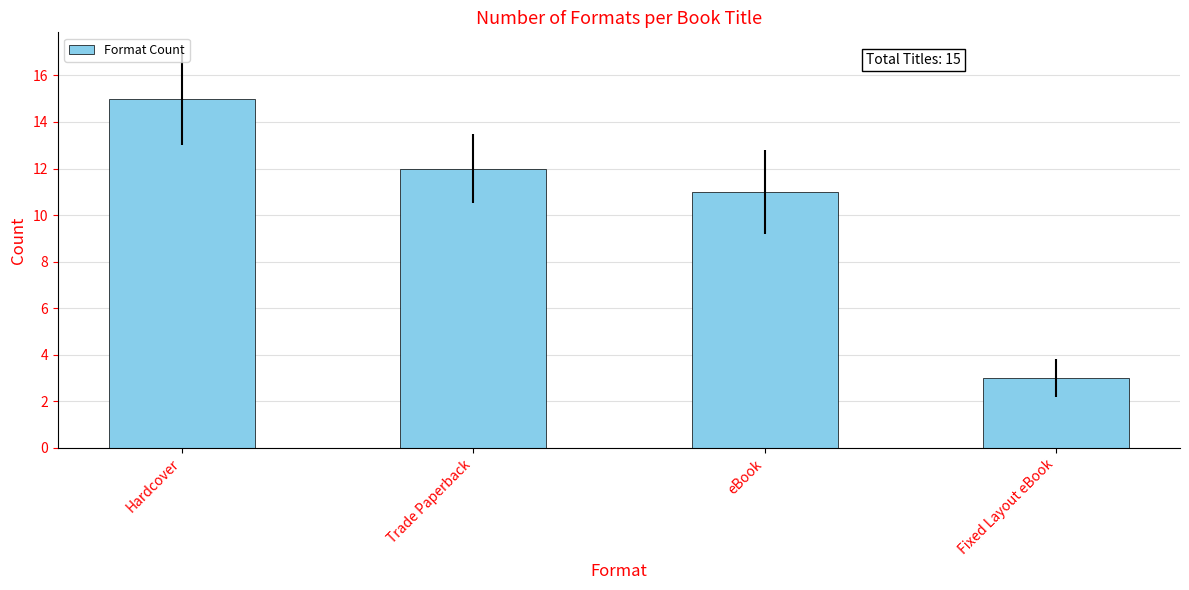

What is the value of the 3rd bar from the left?

11